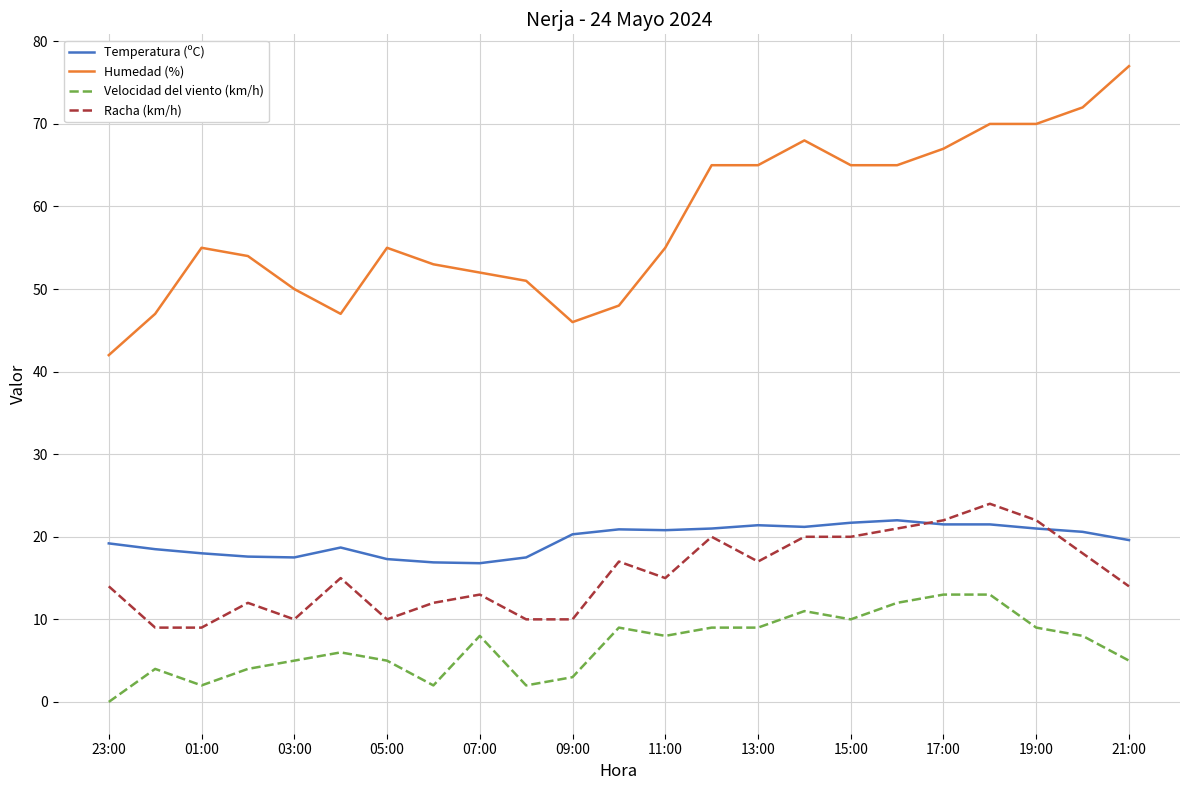

Rank the series by their maximum value, from highest to lowest.

Humedad (%), Racha (km/h), Temperatura (ºC), Velocidad del viento (km/h)